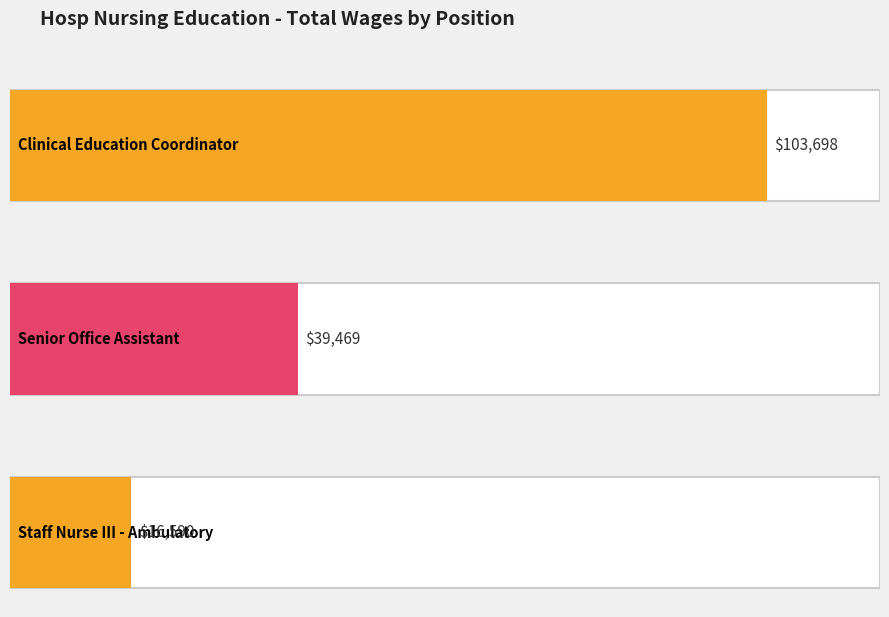

Rank the categories by value from highest to lowest.

Clinical Education Coordinator, Senior Office Assistant, Staff Nurse III - Ambulatory